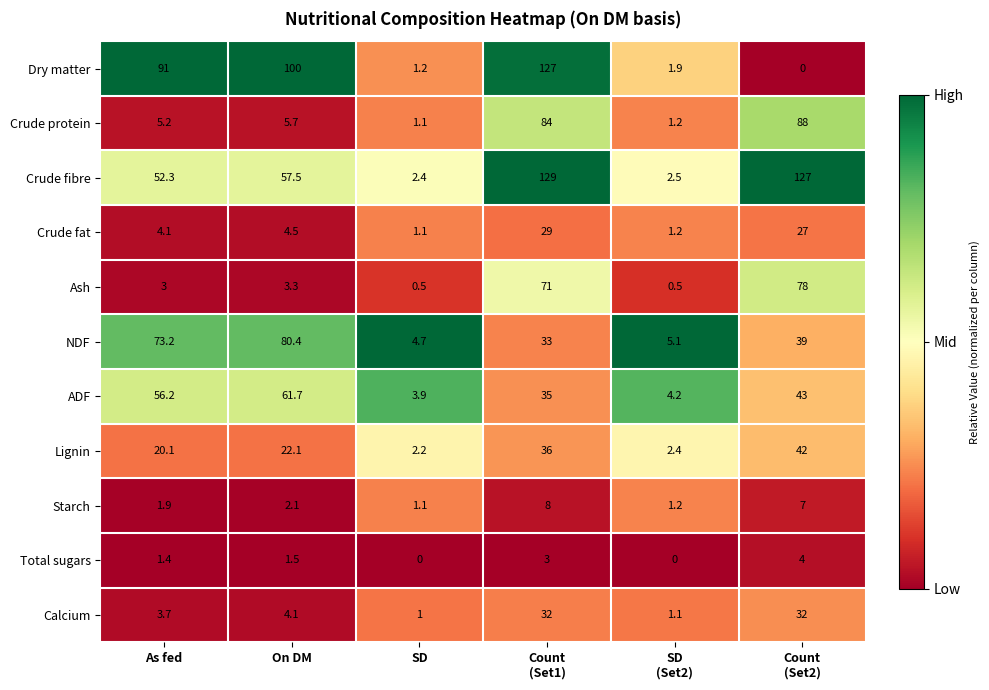

What is the difference between the second highest and second lowest values in the Dry matter series?

98.8